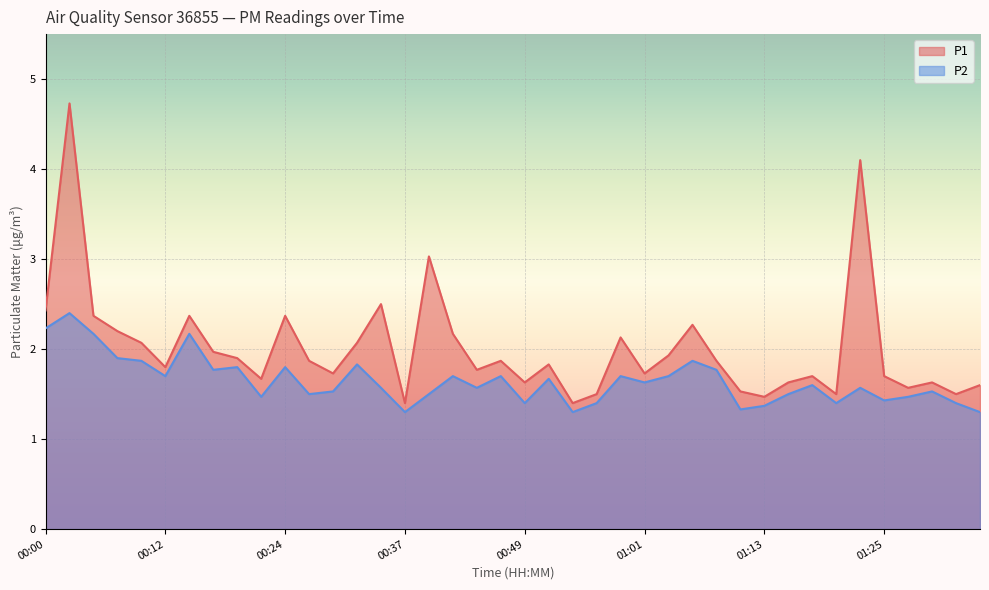

At which category does P2 reach its first local peak?

00:03